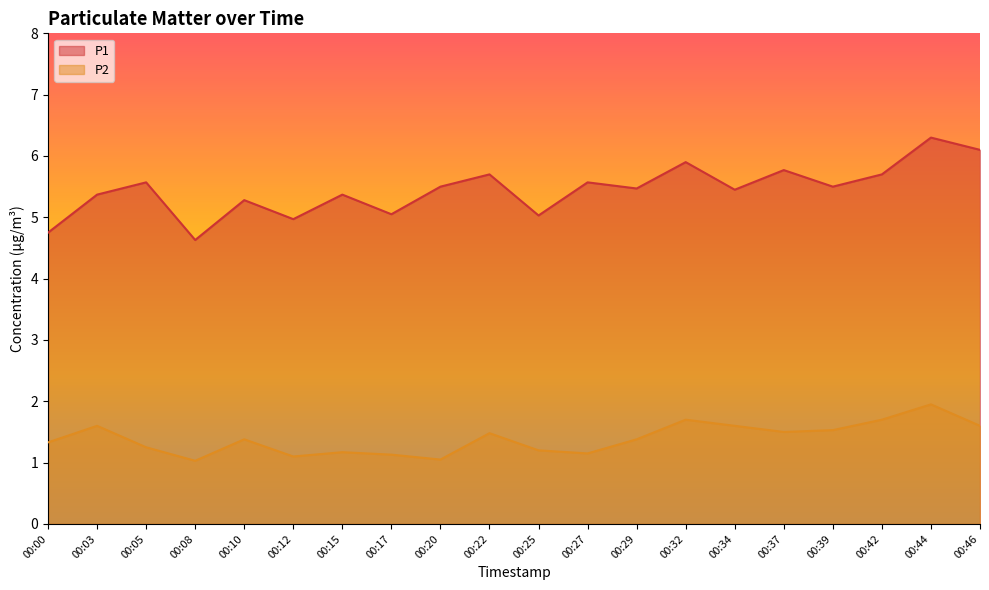

Between 00:39 and 00:22, which is larger?

00:22